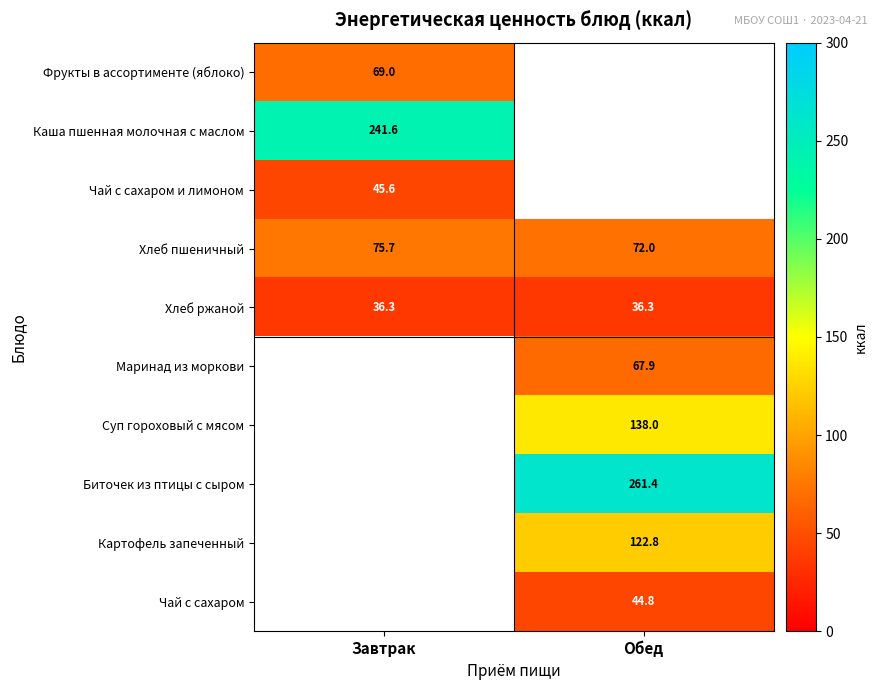

The Хлеб ржаной series shows 36.3 at Обед. True or false?

True